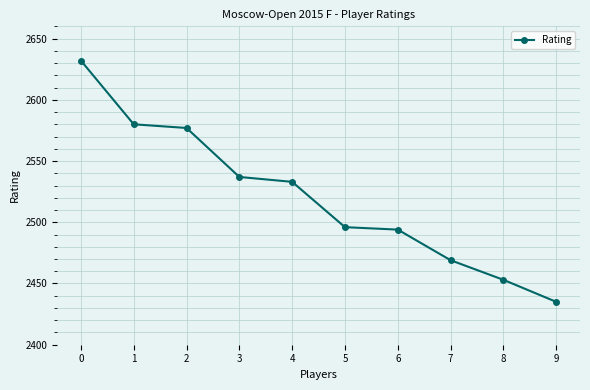

What is the sum of the values at 7 and 2?

5046